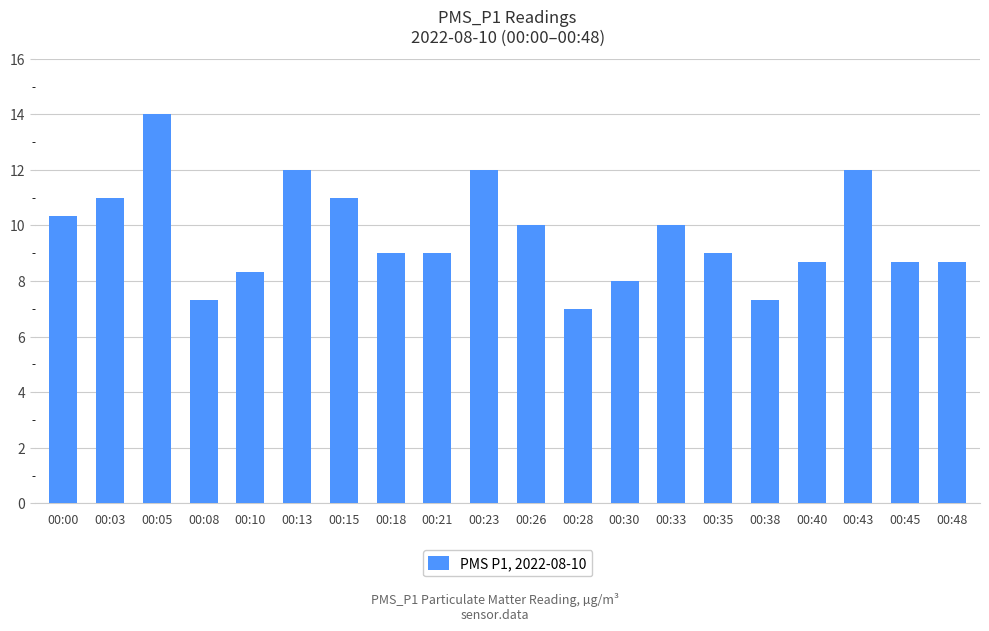

Are the bars horizontal?

No